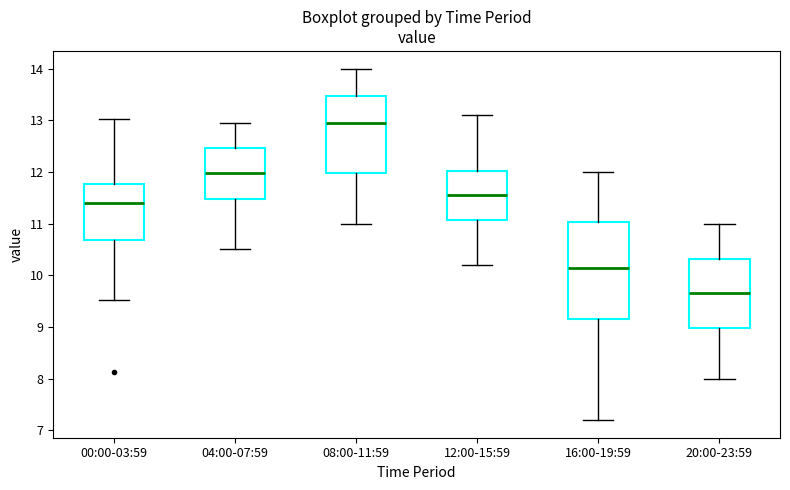

Reading left to right, transcribe this box plot: for each box, give where its median line is, the range the box spans, and where its two whiskers end, as read against the y-axis. The values are not printed on the chart, so give them approximately, as read against the axis.

00:00-03:59: median 11.4, box 10.7 to 11.8, whiskers 9.5 to 13.0
04:00-07:59: median 12.0, box 11.5 to 12.5, whiskers 10.5 to 13.0
08:00-11:59: median 13.0, box 12.0 to 13.5, whiskers 11.0 to 14.0
12:00-15:59: median 11.6, box 11.1 to 12.0, whiskers 10.2 to 13.1
16:00-19:59: median 10.2, box 9.2 to 11.0, whiskers 7.2 to 12.0
20:00-23:59: median 9.7, box 9.0 to 10.3, whiskers 8.0 to 11.0